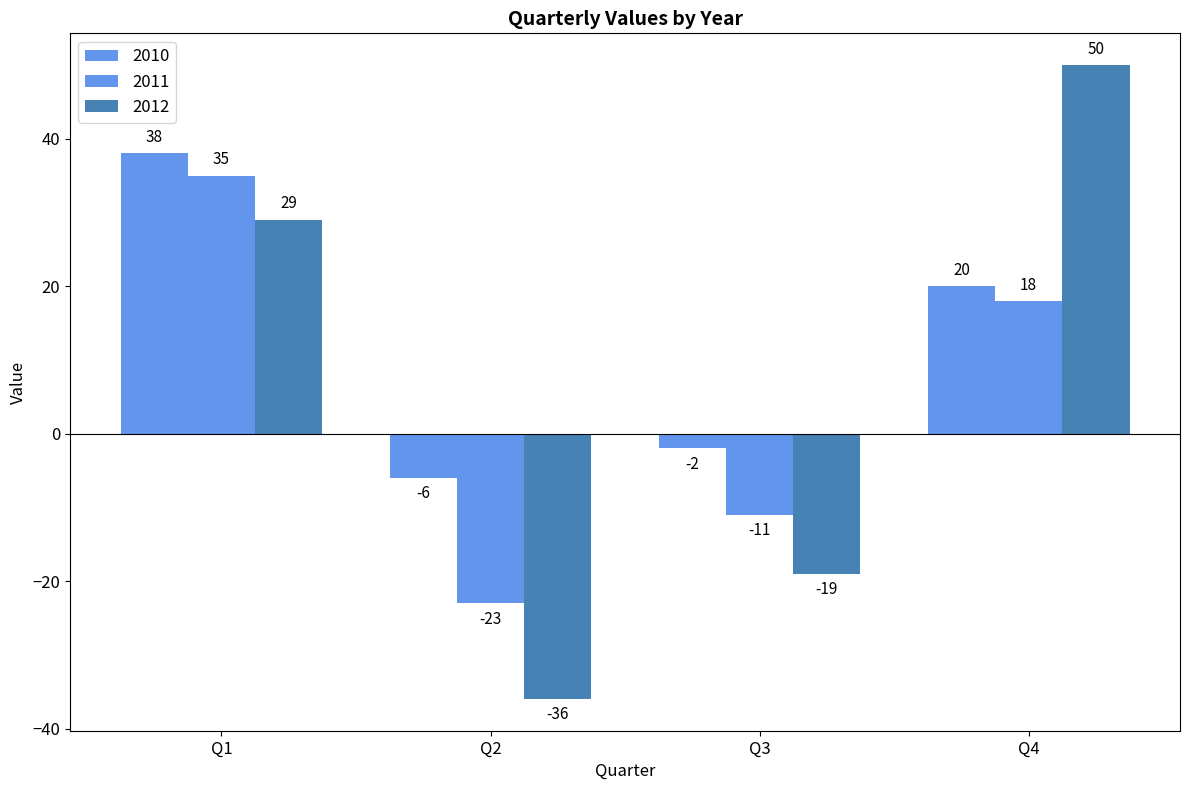

The value of 2012 at Q4 is 50. True or false?

True